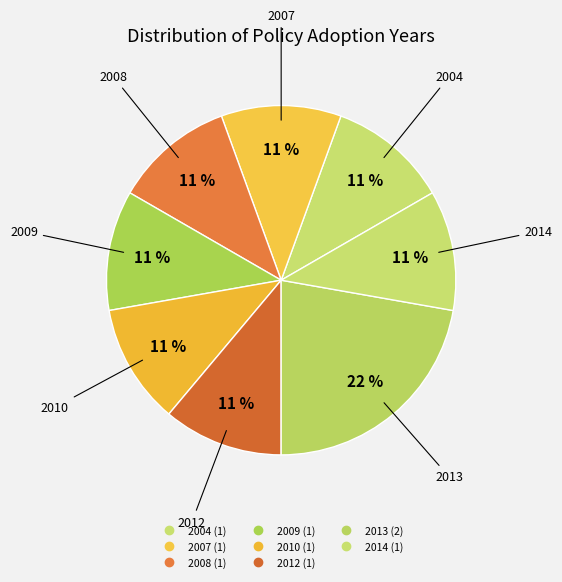

How many slices are in this pie chart?

8